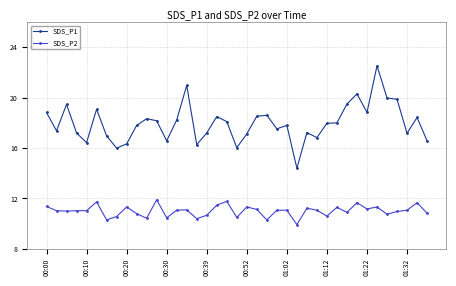

Which series has the largest total across all categories?

SDS_P1